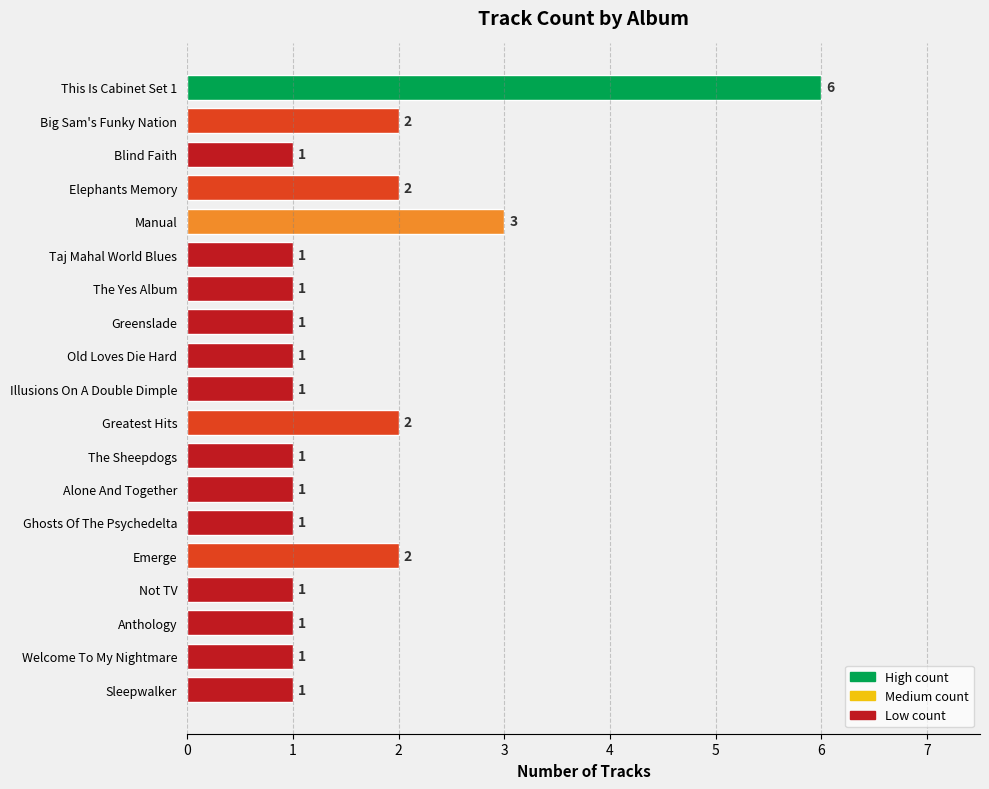

What is the ratio of the value at The Yes Album to the value at Sleepwalker?

1.0